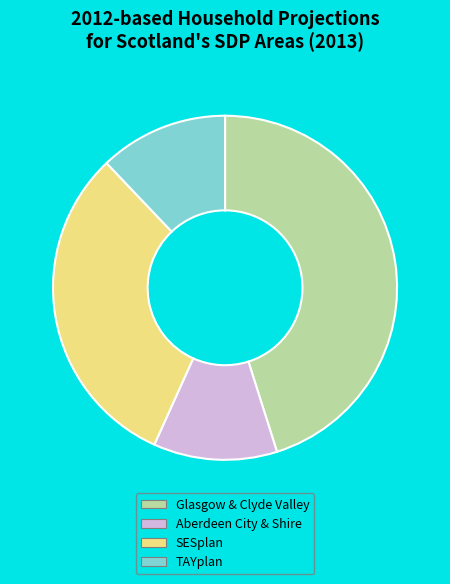

Is the sum of Glasgow & Clyde Valley and SESplan greater than half?

Yes